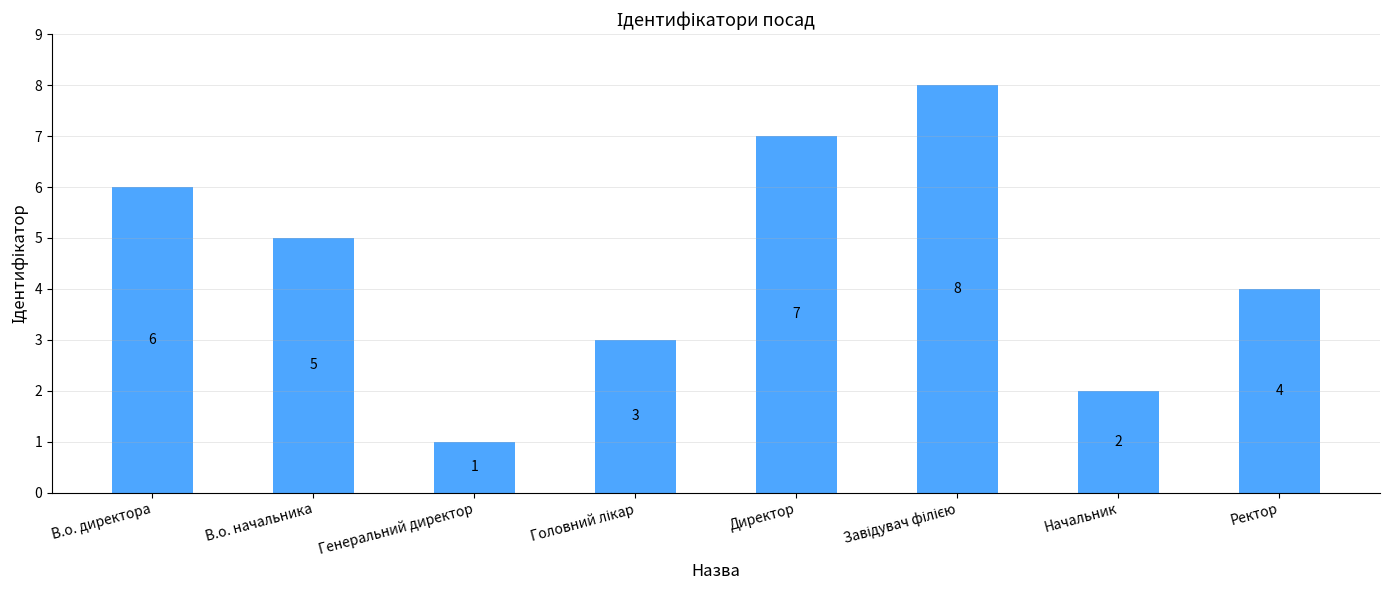

What is the sum of all values?

36